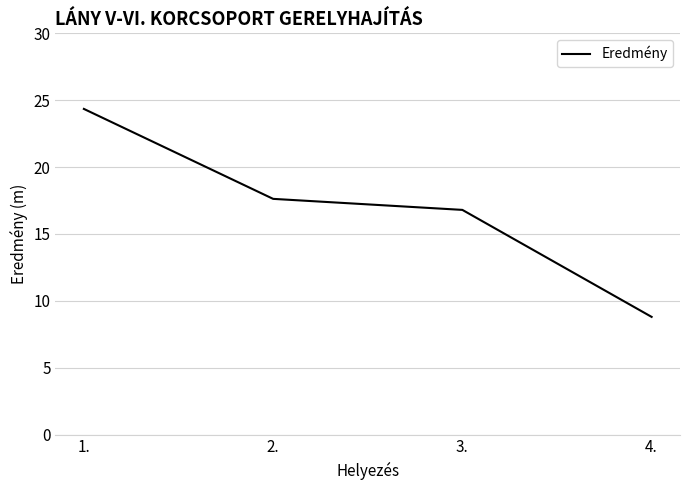

At which label is the value closest to 16?

3.